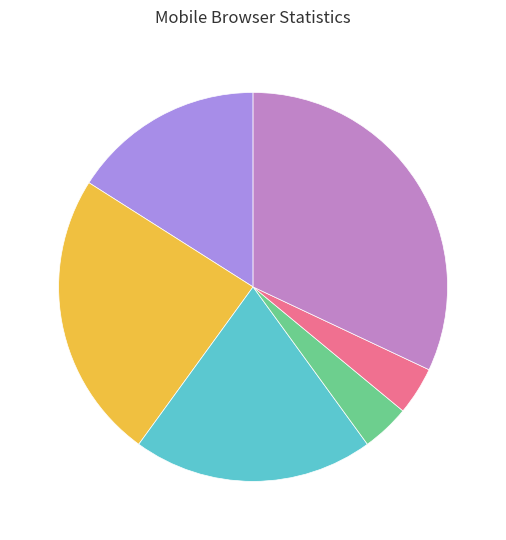

Is there any slice that represents more than half of the pie?

No